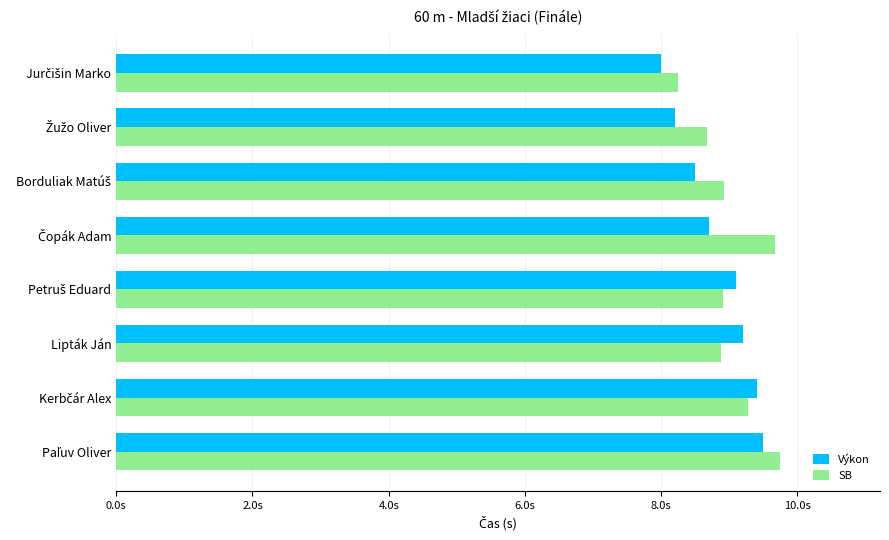

What are all the series names shown in the legend?

Výkon, SB